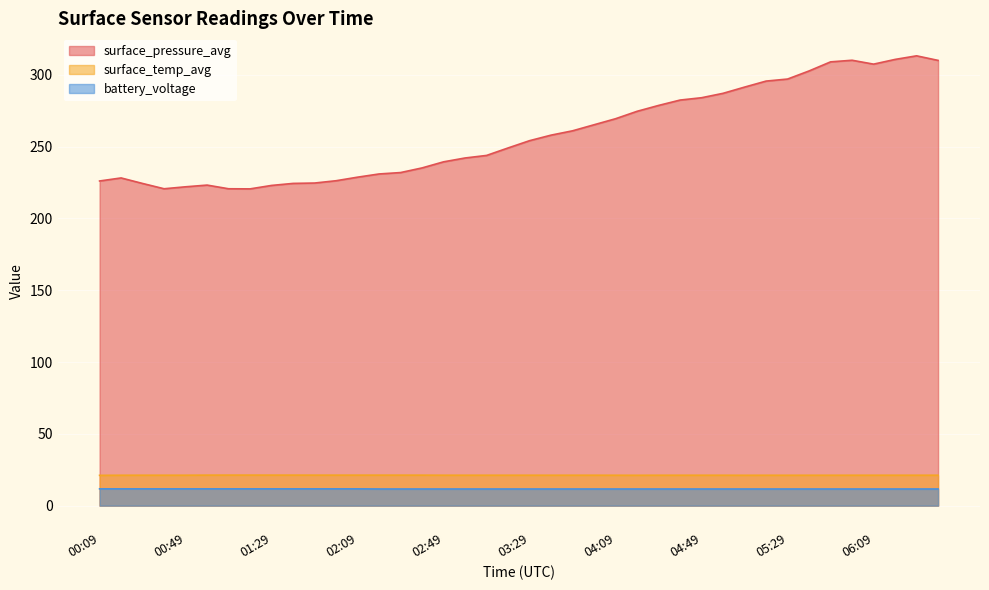

True or false: battery_voltage and surface_temp_avg intersect in this chart.

False